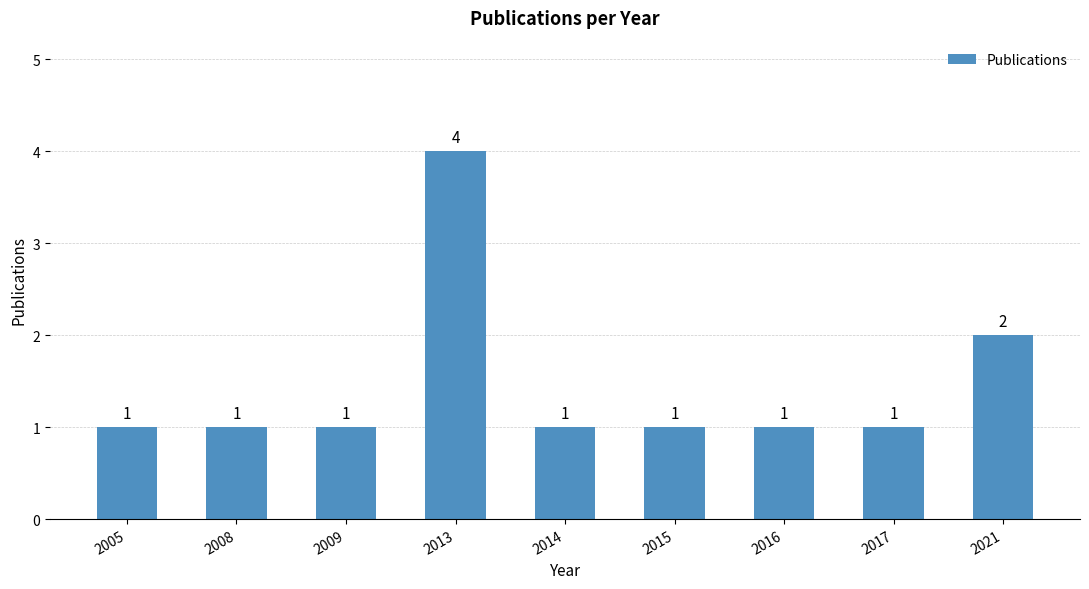

The value at 2013 is 4. True or false?

True